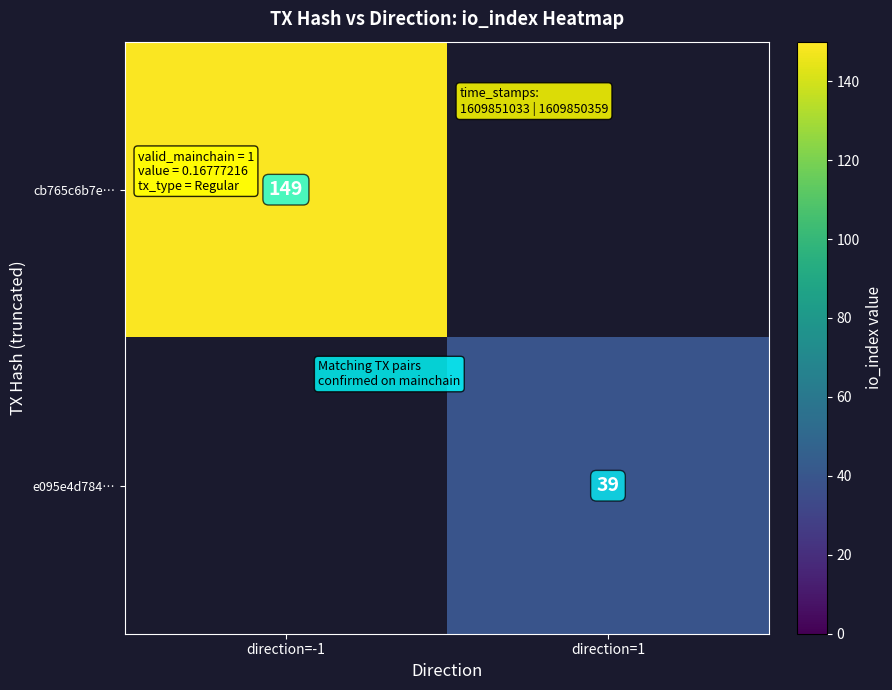

What is the smallest value displayed?

39.0